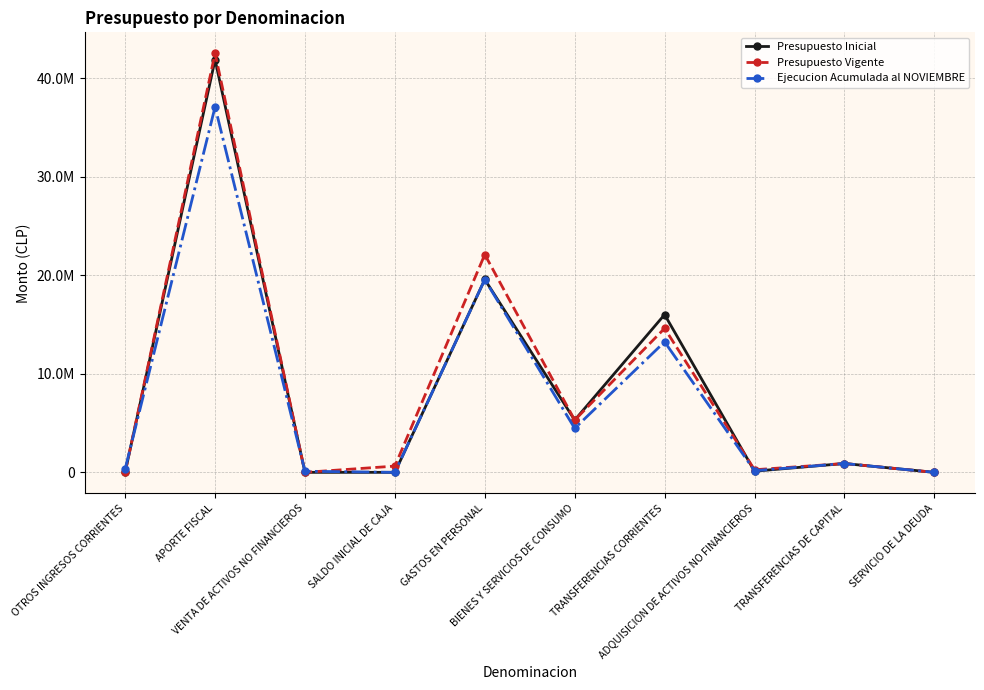

Is this an area chart (filled region under the line)?

No